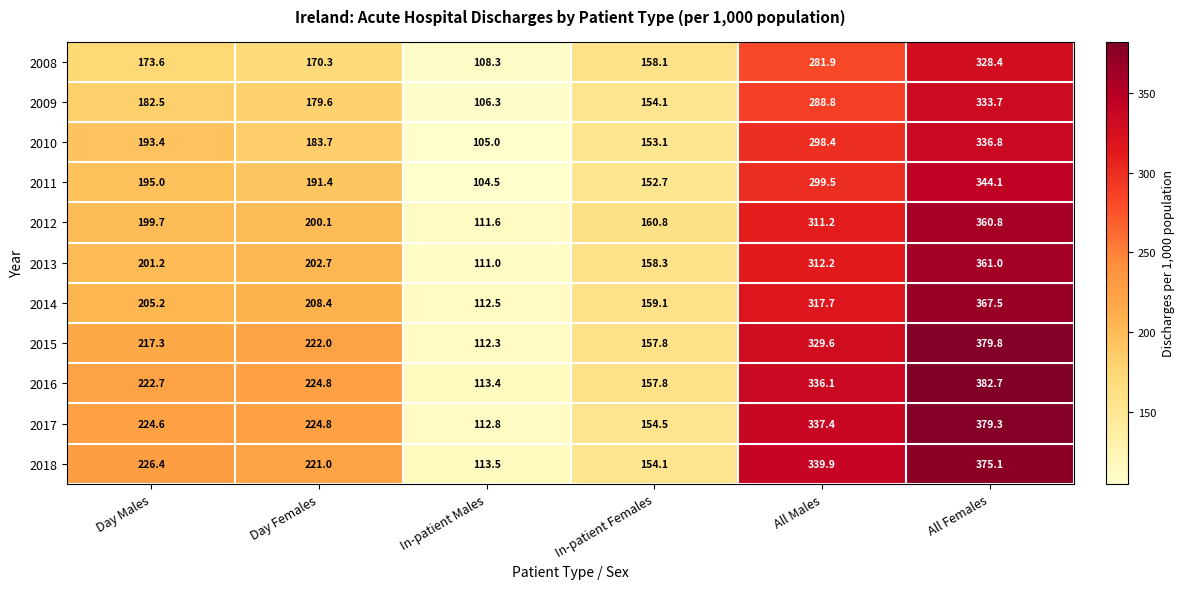

Between In-patient Females and All Males, which series saw the biggest shift?

2018